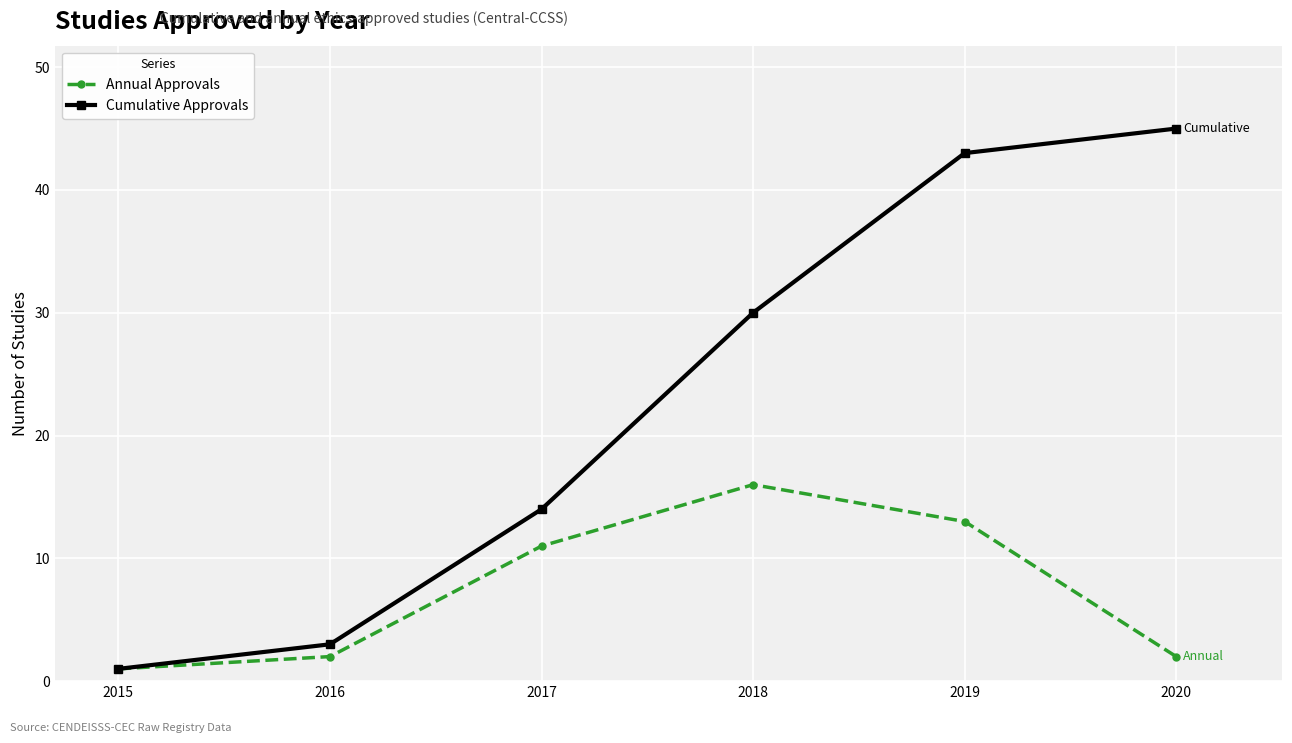

Which category has the lowest value across all series?

2015